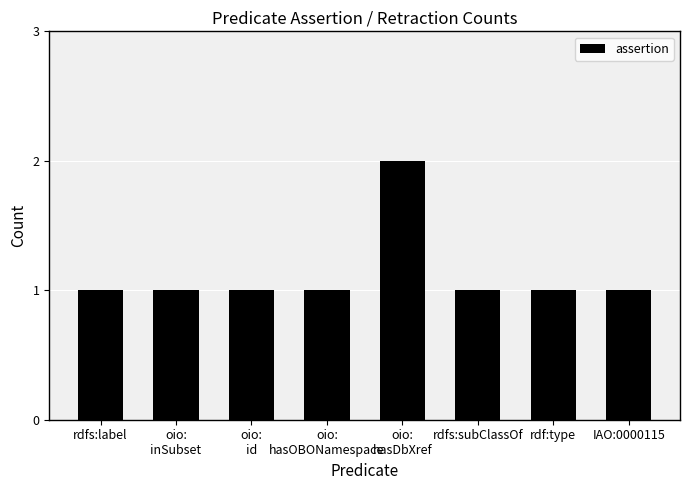

What is the smallest value displayed?

1